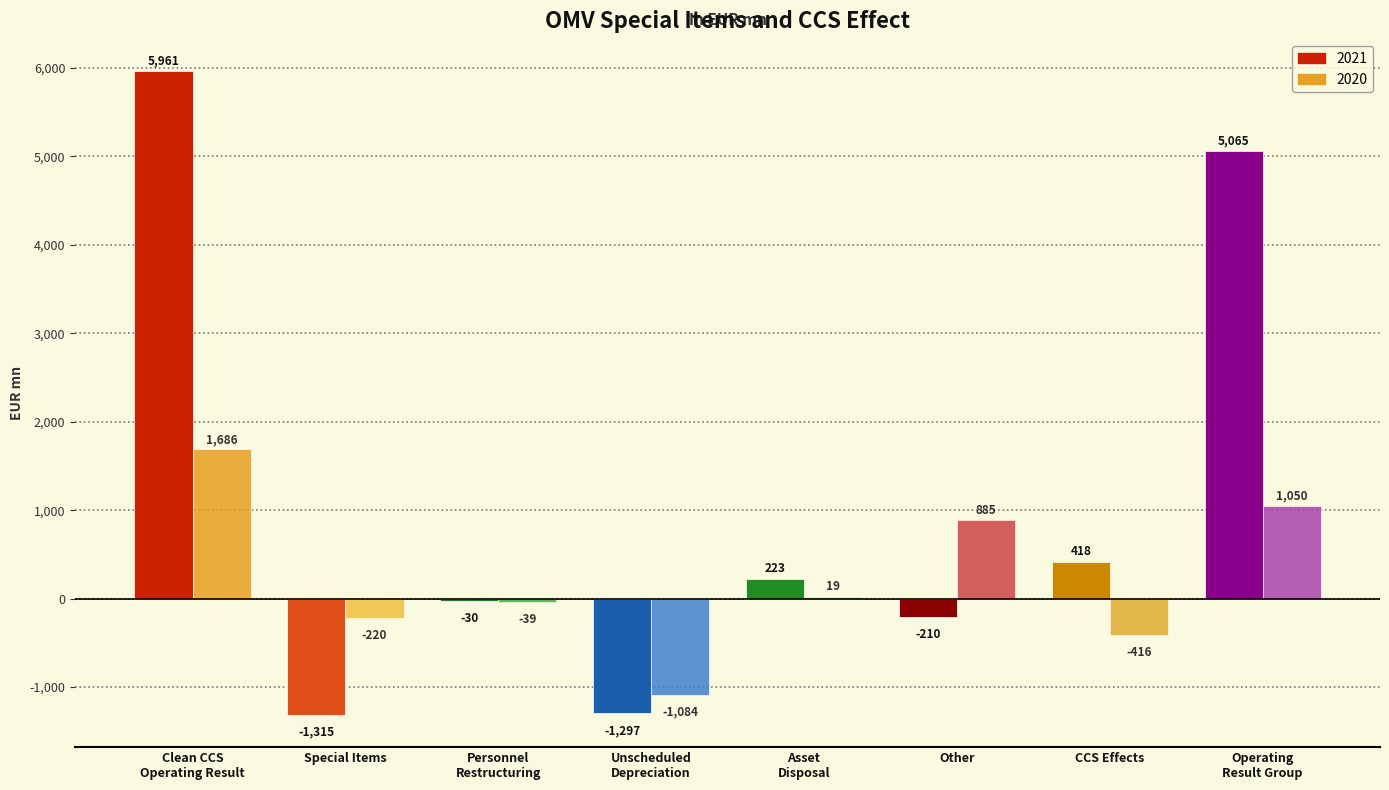

What is the spread (max minus min) of values at Personnel
Restructuring?

9